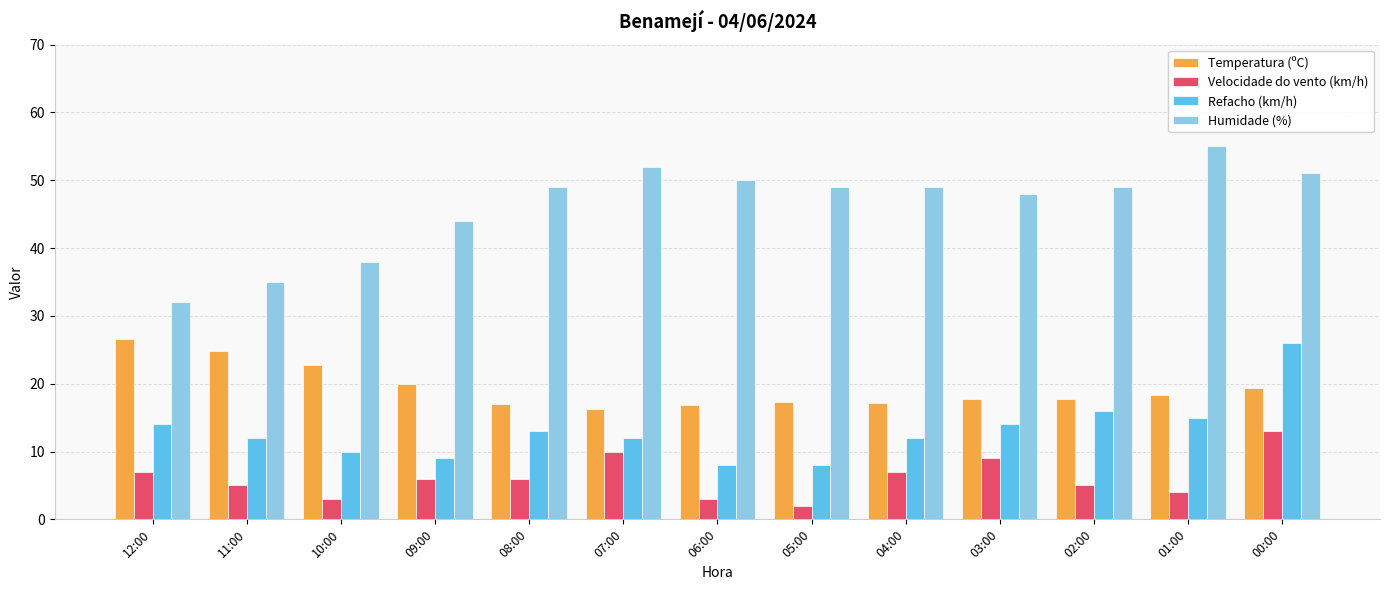

The value of Velocidade do vento (km/h) at 10:00 is 3.0. True or false?

True